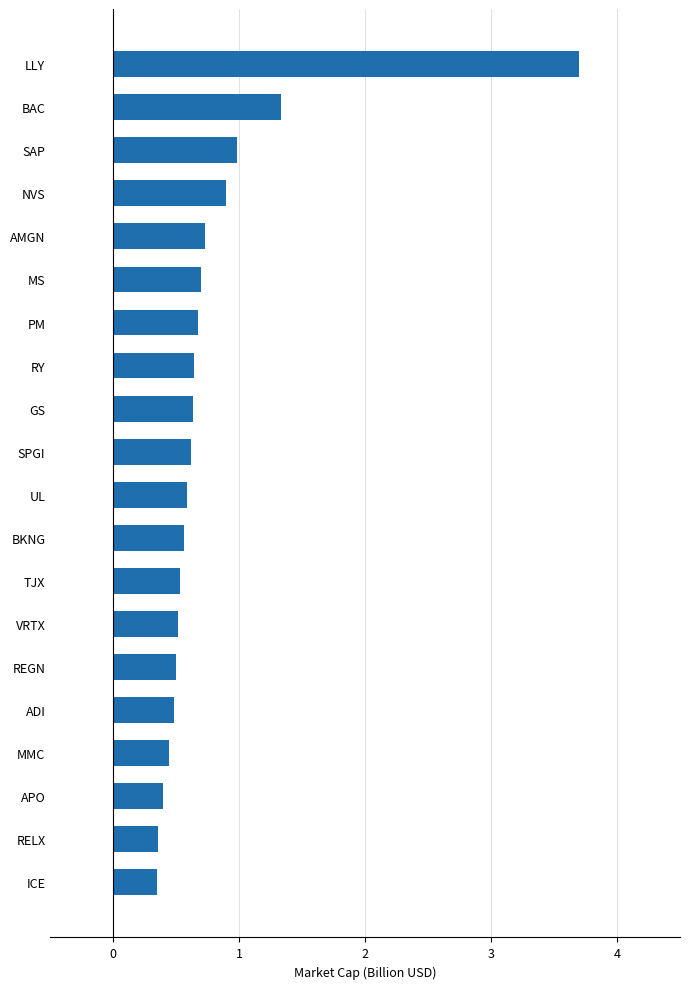

Count the number of categories in the chart.

20